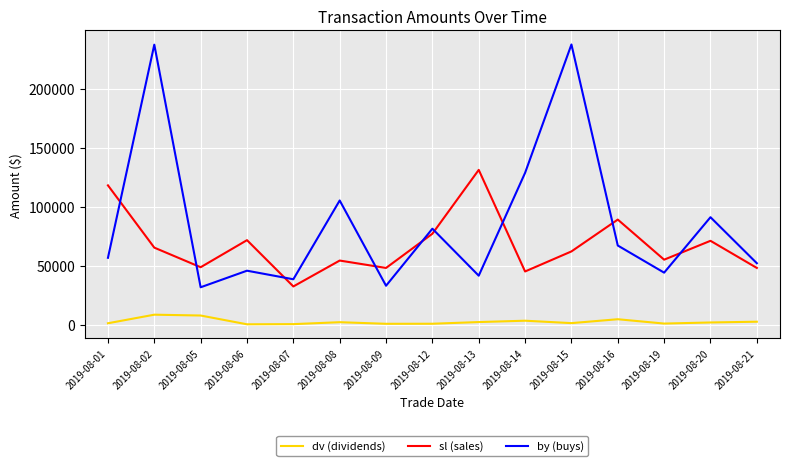

What is the difference between the dv (dividends) values at 2019-08-08 and 2019-08-09?

1355.0